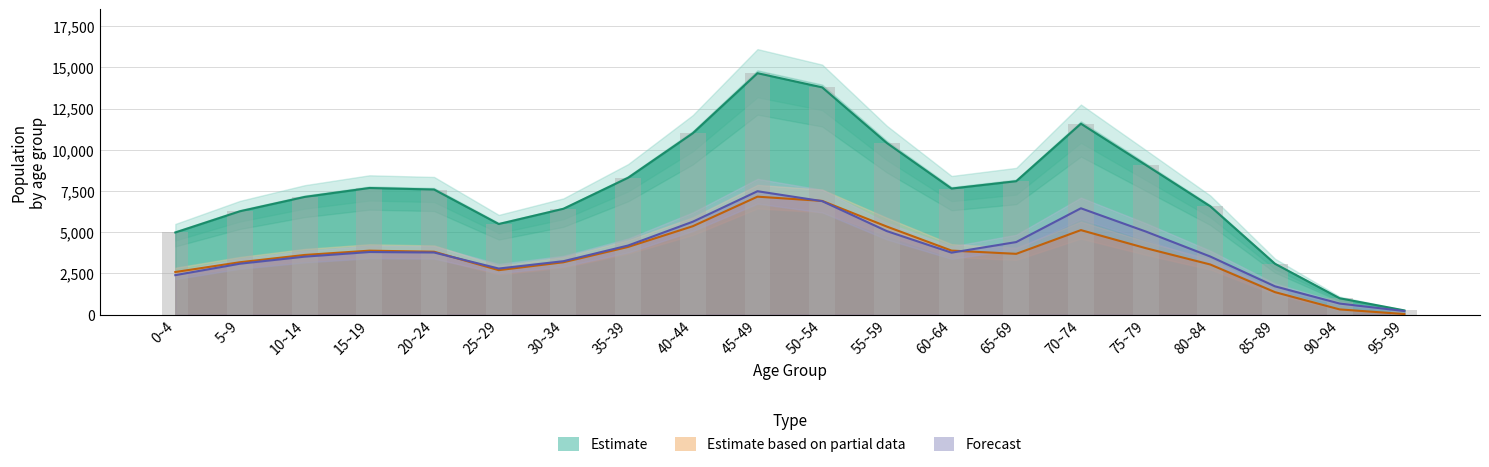

What is the label of the 8th bar from the left?

35~39